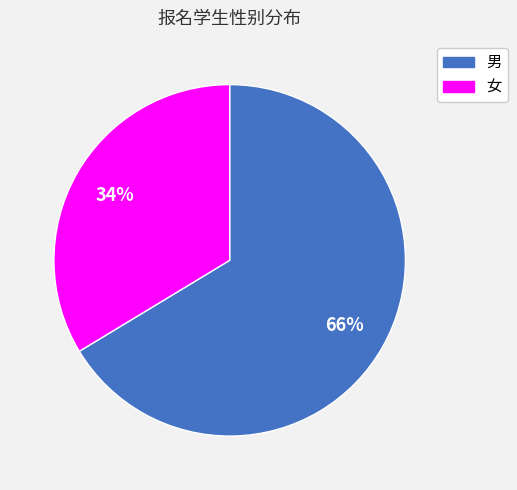

Is it true that 女 is 34% of the pie?

True